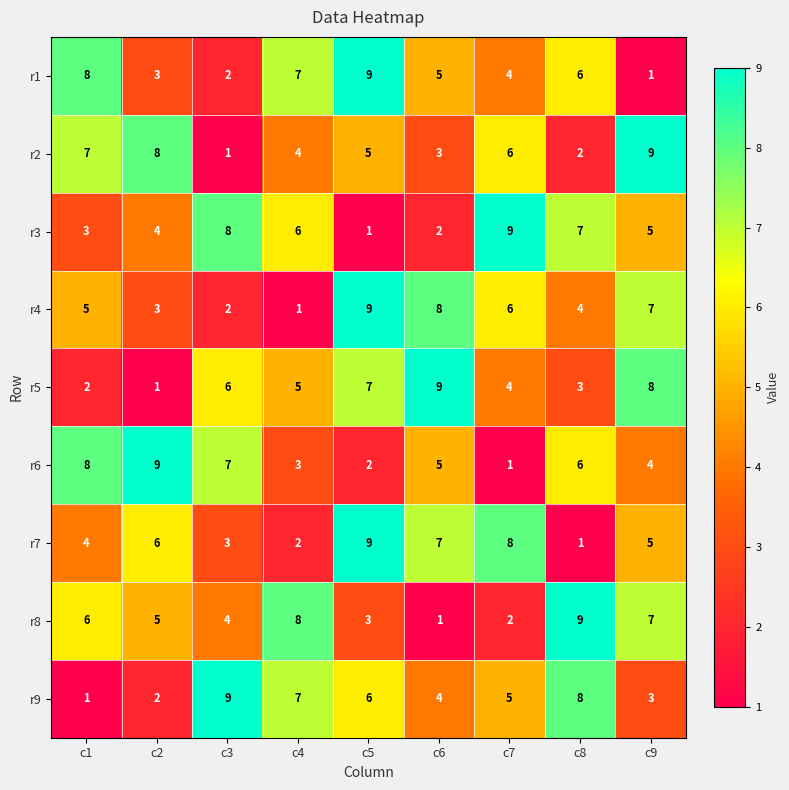

At which label does r2 reach its minimum?

c3